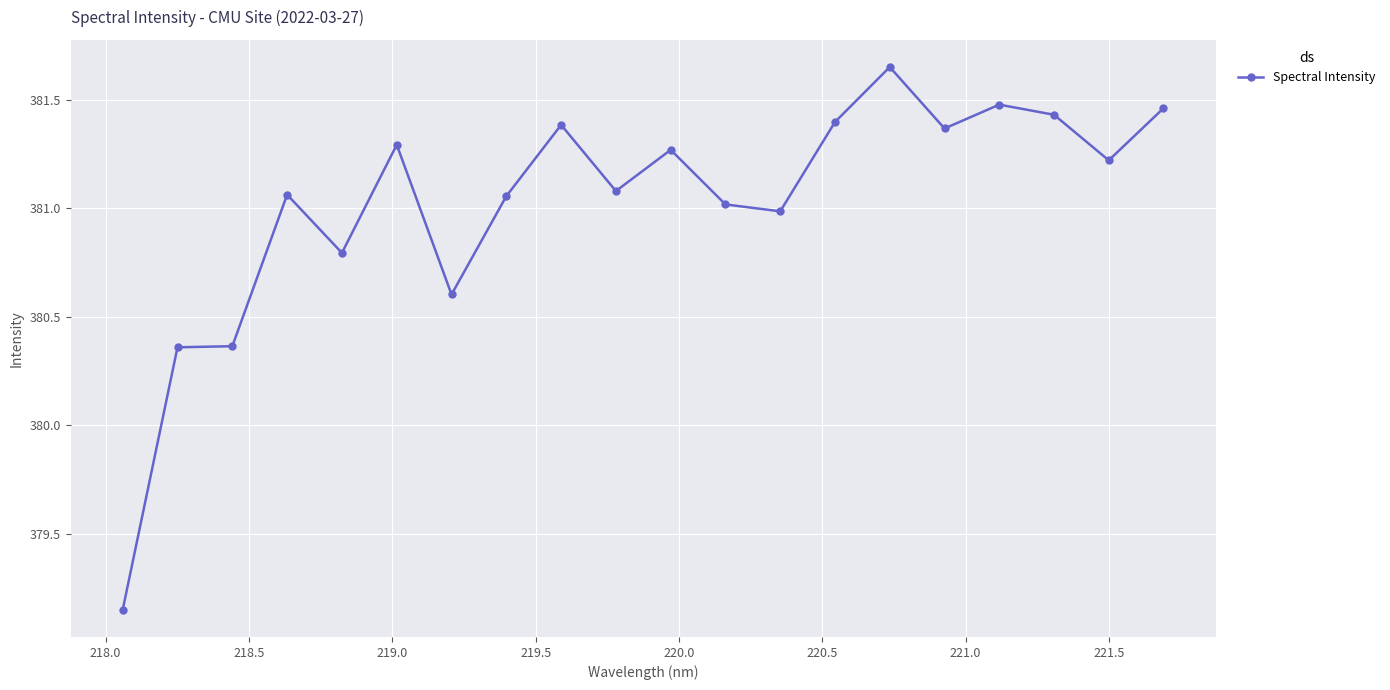

True or false: there are more than 0 points higher than both neighbors.

True